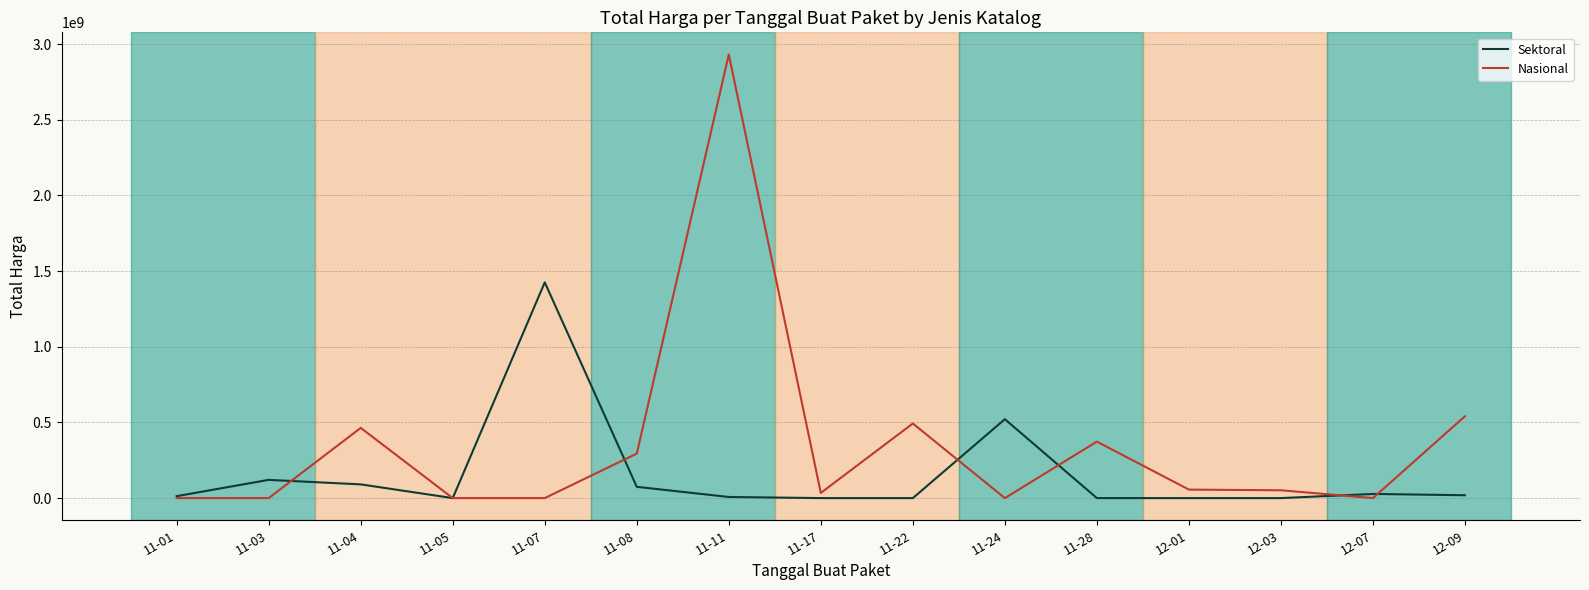

List the series in order of their peak value, highest first.

Nasional, Sektoral